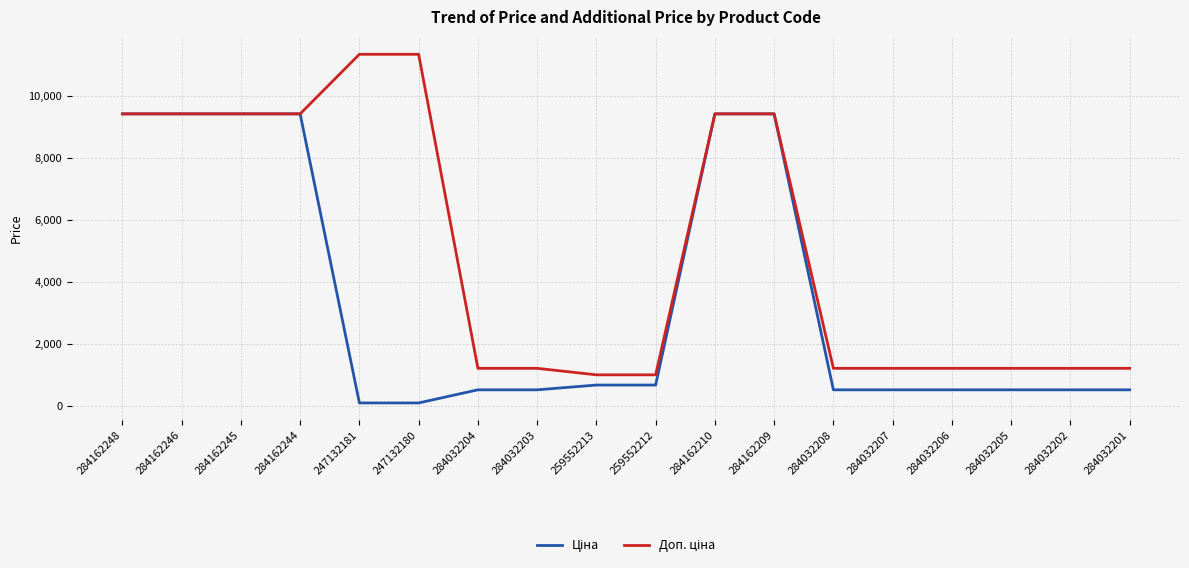

What is the maximum value shown in the chart?

11334.0